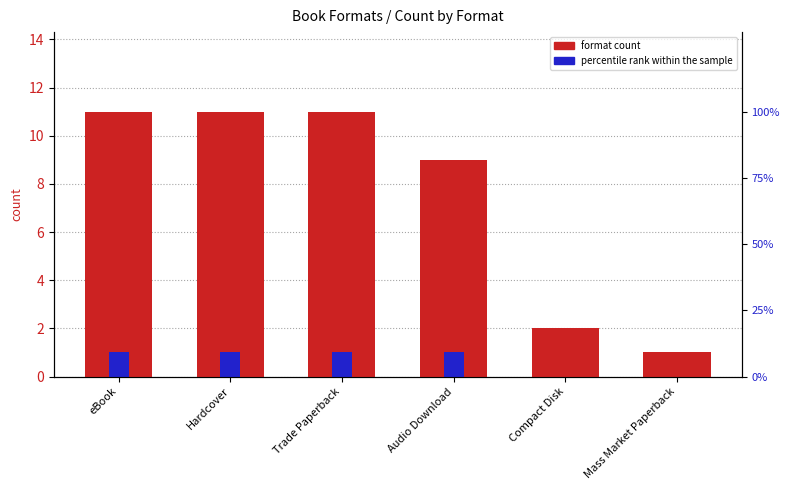

At how many categories does at least one series exceed 8?

4